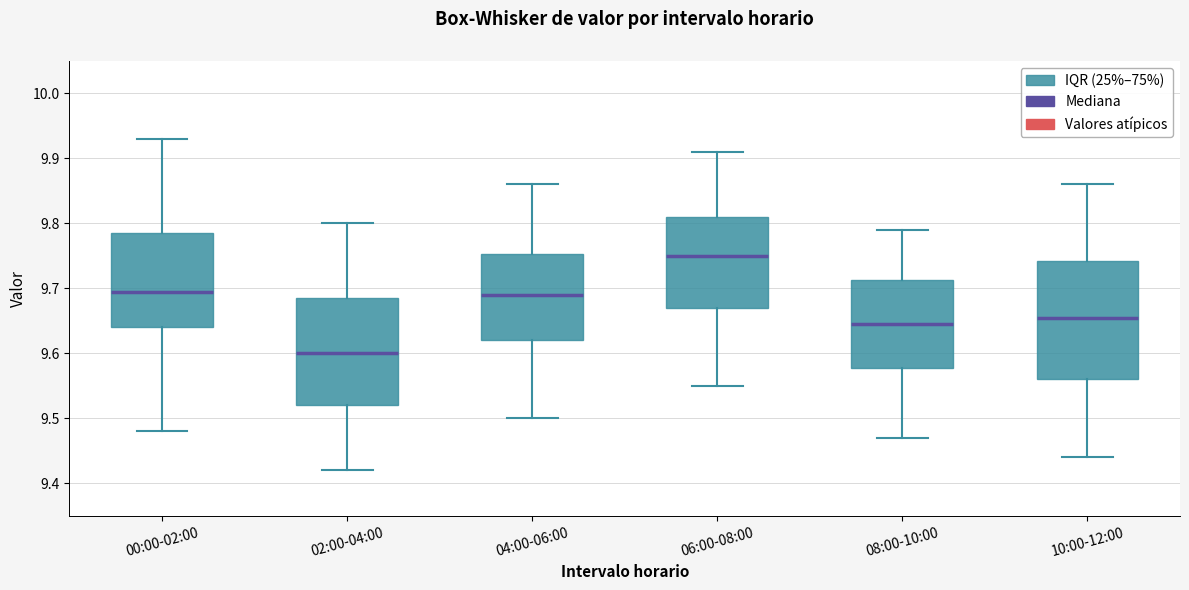

Where does the median line of the box for 10:00-12:00 sit on the y-axis? The values are not printed on the chart, so give them approximately, as read against the axis.

9.66